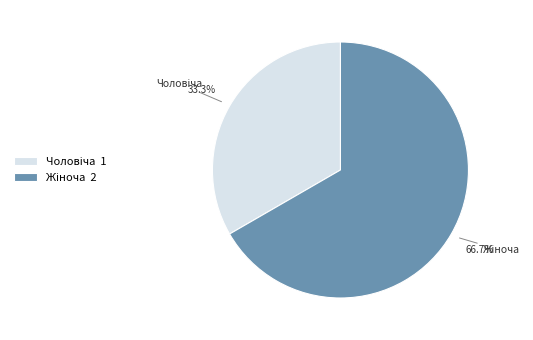

Is there a majority slice in this chart?

Yes